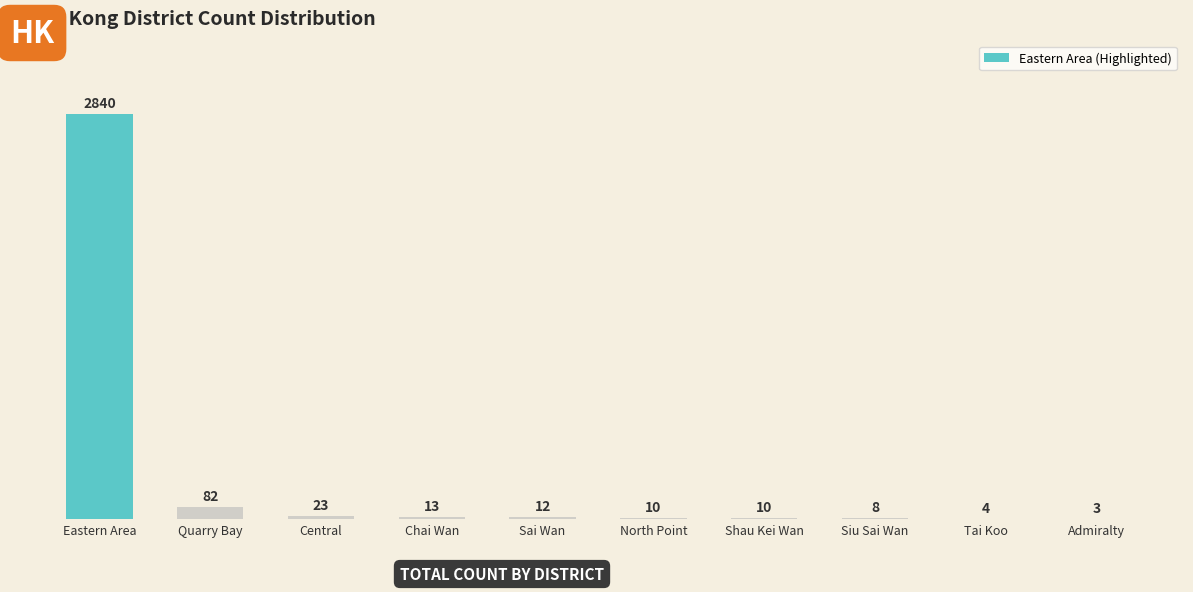

Approximately how many times larger is the value at Siu Sai Wan compared to Quarry Bay?

0.1